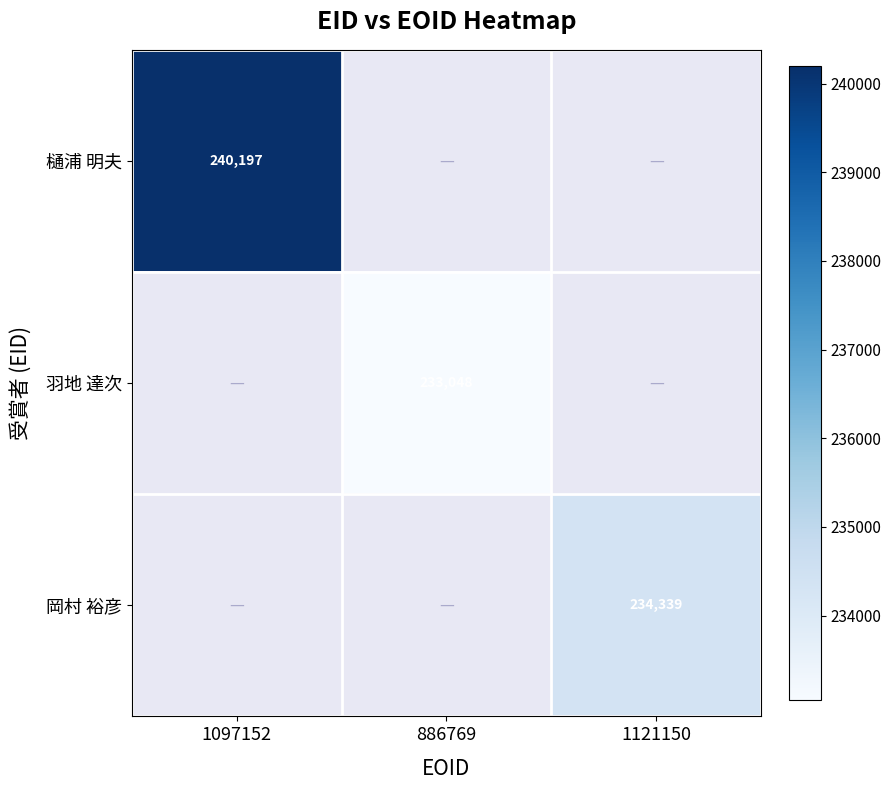

What is the maximum value shown in the chart?

240197.0